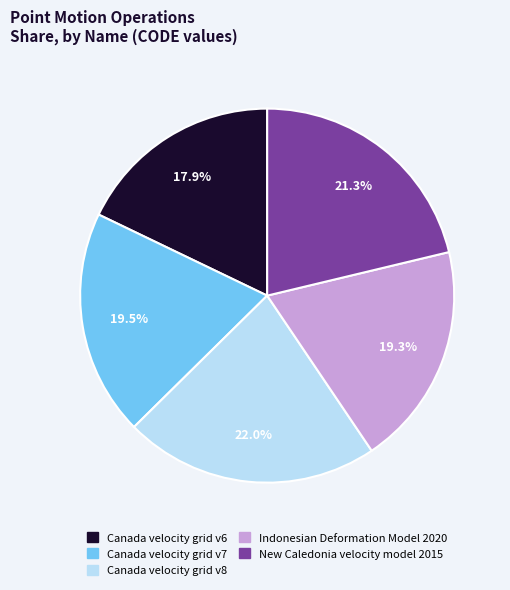

To the nearest percent, what is the combined percentage of Canada velocity grid v6 and New Caledonia velocity model 2015?

39%